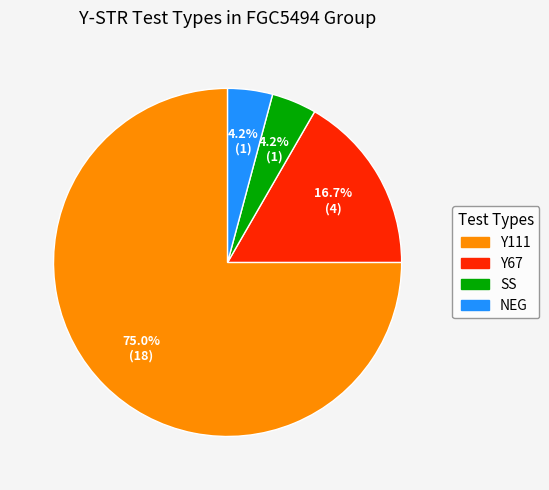

What is the ratio of the value at Y67 to the value at SS?

4.0